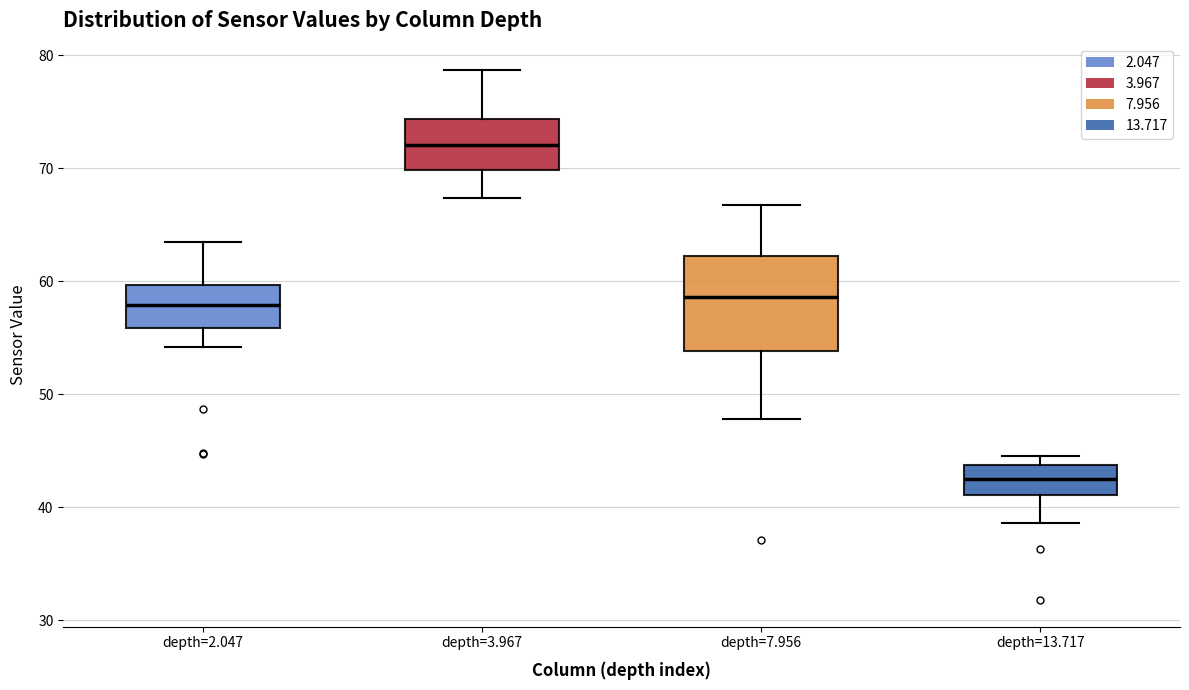

Which box is the tallest, from its lower edge to its upper edge?

depth=7.956